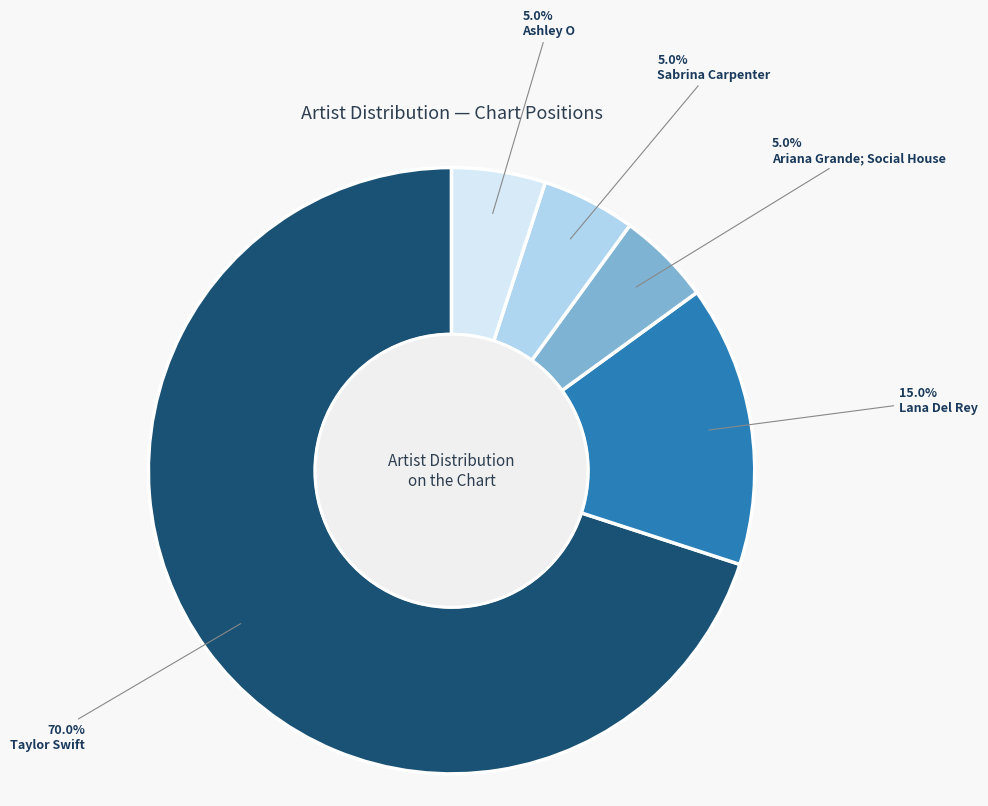

What percentage is the Taylor Swift slice, to the nearest percent?

70%